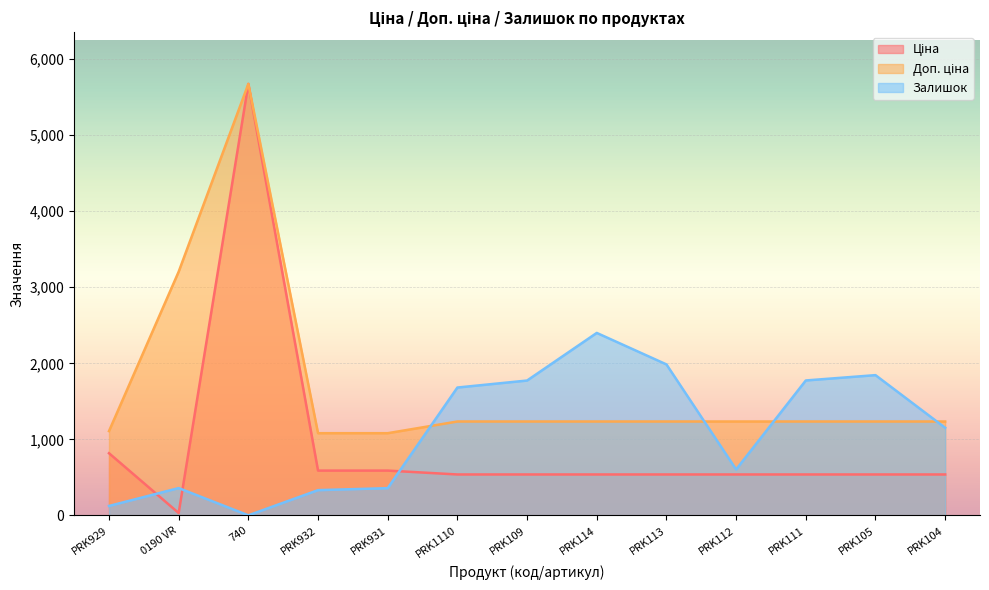

Where does the Залишок series first go above 1153?

PRK1110